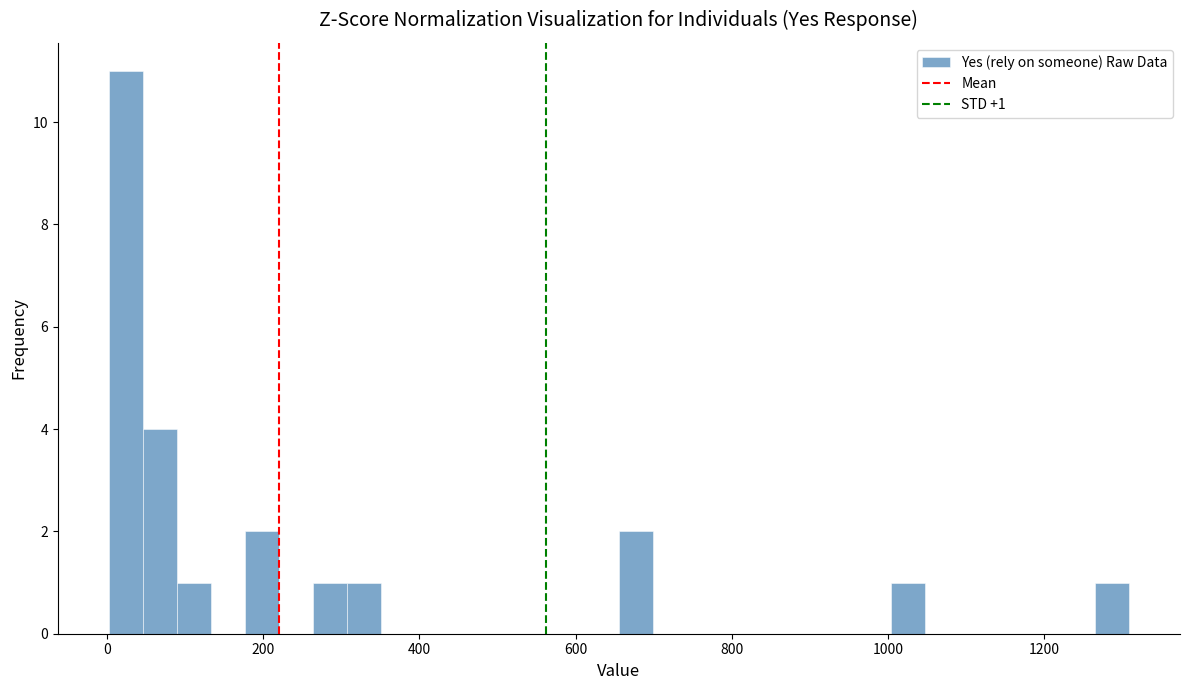

Read against the x-axis, roughly where is the centre of the tallest bar?

20